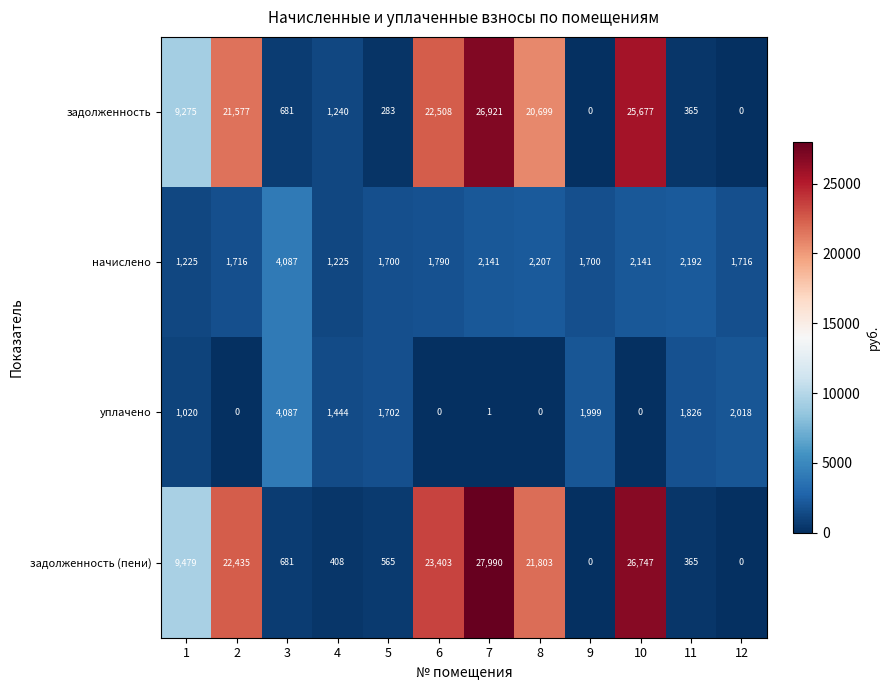

True or false: уплачено has a value of -2356 at 6.

False